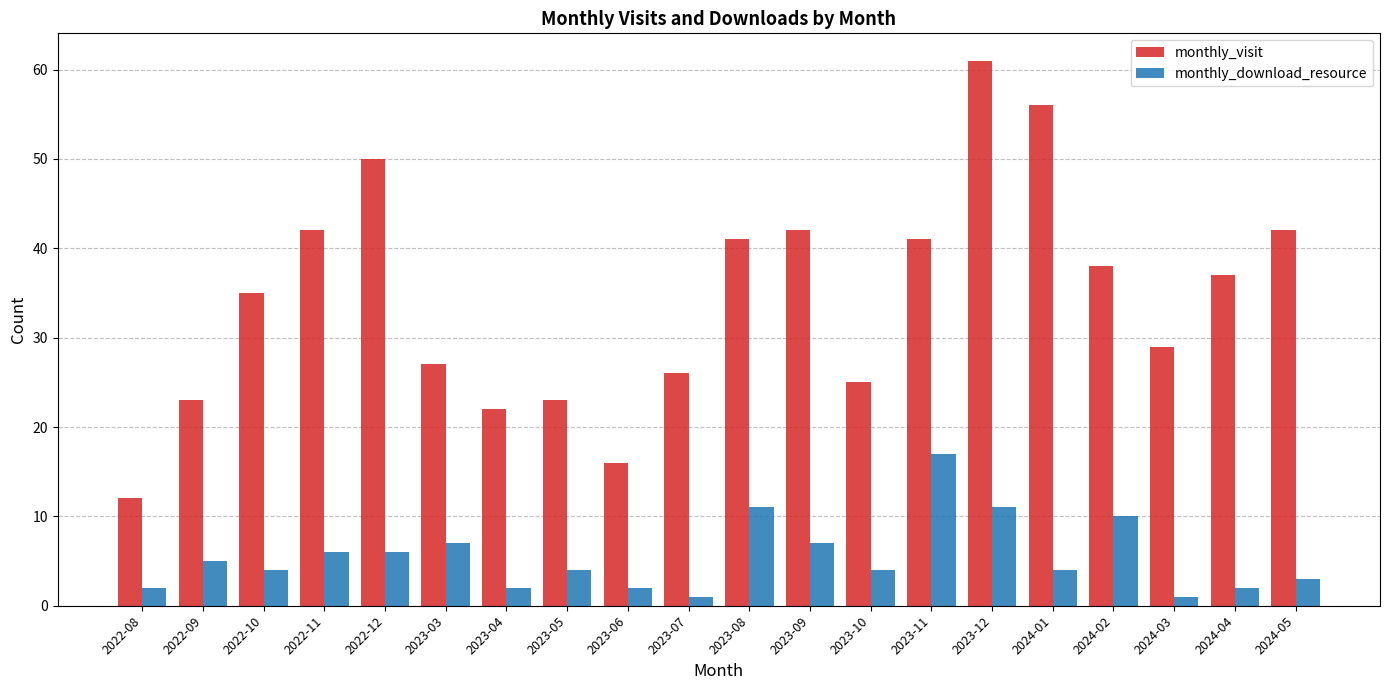

Does the chart contain any negative values?

No